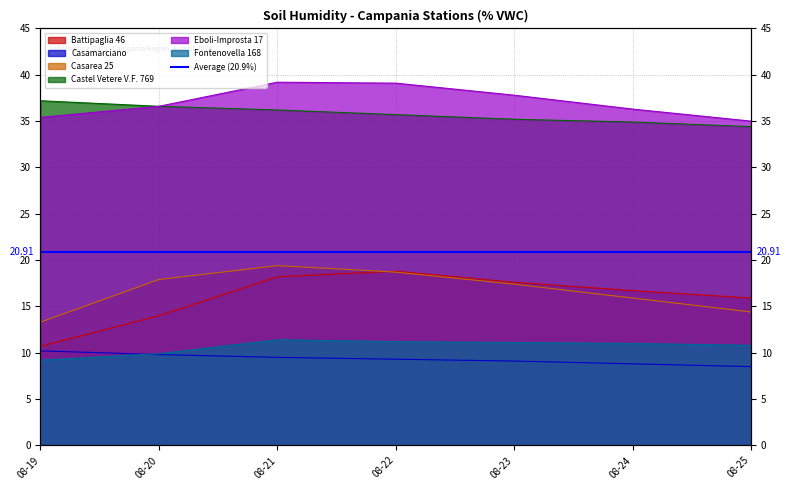

What is the minimum value shown in the chart?

8.5